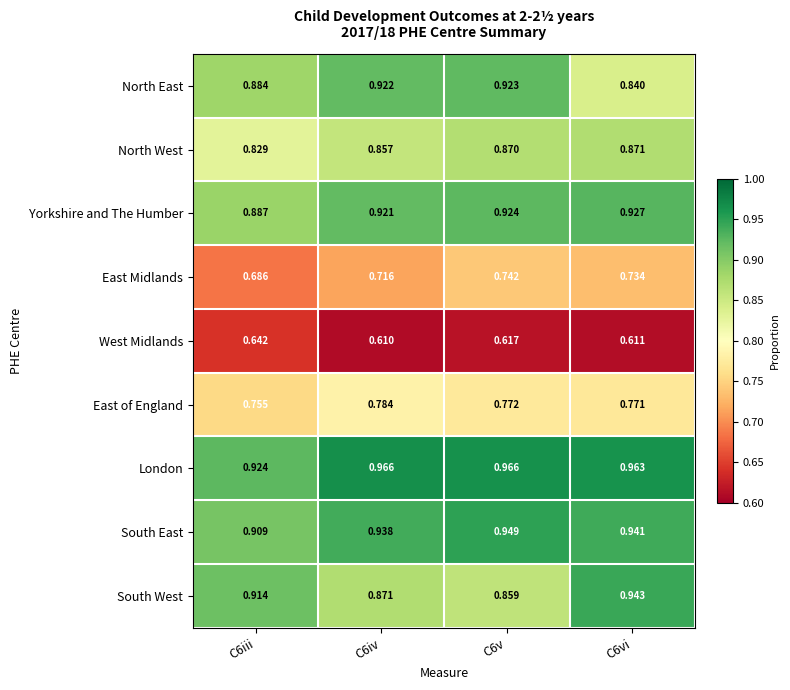

Is the value of South East at C6vi greater than the value of North West at C6iii?

Yes